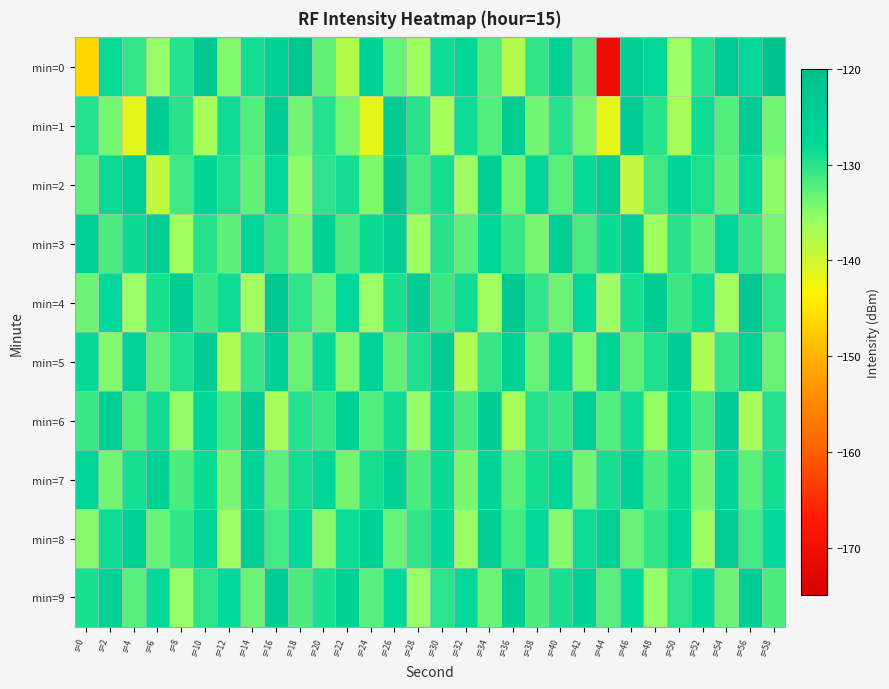

Reading left to right, transcribe all the data shown in this chart.

min=0: s=0=-146.2	s=2=-128.2	s=4=-130.4	s=6=-135.7	s=8=-129.7	s=10=-122.8	s=12=-134.6	s=14=-128.8	s=16=-126.0	s=18=-122.5	s=20=-133.1	s=22=-137.8	s=24=-125.8	s=26=-133.2	s=28=-136.0	s=30=-128.8	s=32=-127.3	s=34=-132.2	s=36=-137.6	s=38=-130.3	s=40=-125.6	s=42=-132.2	s=44=-170.7	s=46=-124.7	s=48=-127.6	s=50=-135.8	s=52=-129.7	s=54=-124.0	s=56=-128.0	s=58=-121.4
min=1: s=0=-129.8	s=2=-133.9	s=4=-141.6	s=6=-124.3	s=8=-130.0	s=10=-136.7	s=12=-128.7	s=14=-132.1	s=16=-124.6	s=18=-133.7	s=20=-129.8	s=22=-133.9	s=24=-141.6	s=26=-124.3	s=28=-130.0	s=30=-136.7	s=32=-128.7	s=34=-132.1	s=36=-124.6	s=38=-133.7	s=40=-129.8	s=42=-133.9	s=44=-141.6	s=46=-124.3	s=48=-130.0	s=50=-136.7	s=52=-128.7	s=54=-132.1	s=56=-124.6	s=58=-133.7
min=2: s=0=-132.5	s=2=-128.3	s=4=-125.1	s=6=-138.7	s=8=-131.2	s=10=-126.8	s=12=-129.4	s=14=-133.0	s=16=-127.6	s=18=-135.2	s=20=-130.1	s=22=-128.9	s=24=-134.5	s=26=-122.3	s=28=-131.7	s=30=-129.0	s=32=-136.3	s=34=-124.8	s=36=-133.6	s=38=-127.1	s=40=-132.5	s=42=-128.3	s=44=-125.1	s=46=-138.7	s=48=-131.2	s=50=-126.8	s=52=-129.4	s=54=-133.0	s=56=-127.6	s=58=-135.2
min=3: s=0=-125.3	s=2=-131.8	s=4=-128.5	s=6=-124.7	s=8=-136.2	s=10=-129.9	s=12=-132.6	s=14=-127.3	s=16=-130.8	s=18=-134.1	s=20=-125.3	s=22=-131.8	s=24=-128.5	s=26=-124.7	s=28=-136.2	s=30=-129.9	s=32=-132.6	s=34=-127.3	s=36=-130.8	s=38=-134.1	s=40=-125.3	s=42=-131.8	s=44=-128.5	s=46=-124.7	s=48=-136.2	s=50=-129.9	s=52=-132.6	s=54=-127.3	s=56=-130.8	s=58=-134.1
min=4: s=0=-133.4	s=2=-127.6	s=4=-135.8	s=6=-129.2	s=8=-124.5	s=10=-131.0	s=12=-128.7	s=14=-136.4	s=16=-122.9	s=18=-130.3	s=20=-133.4	s=22=-127.6	s=24=-135.8	s=26=-129.2	s=28=-124.5	s=30=-131.0	s=32=-128.7	s=34=-136.4	s=36=-122.9	s=38=-130.3	s=40=-133.4	s=42=-127.6	s=44=-135.8	s=46=-129.2	s=48=-124.5	s=50=-131.0	s=52=-128.7	s=54=-136.4	s=56=-122.9	s=58=-130.3
min=5: s=0=-128.1	s=2=-134.6	s=4=-126.3	s=6=-132.8	s=8=-129.5	s=10=-124.2	s=12=-137.1	s=14=-130.7	s=16=-125.9	s=18=-133.3	s=20=-128.1	s=22=-134.6	s=24=-126.3	s=26=-132.8	s=28=-129.5	s=30=-124.2	s=32=-137.1	s=34=-130.7	s=36=-125.9	s=38=-133.3	s=40=-128.1	s=42=-134.6	s=44=-126.3	s=46=-132.8	s=48=-129.5	s=50=-124.2	s=52=-137.1	s=54=-130.7	s=56=-125.9	s=58=-133.3
min=6: s=0=-130.9	s=2=-125.4	s=4=-132.1	s=6=-128.8	s=8=-135.5	s=10=-127.2	s=12=-131.6	s=14=-124.3	s=16=-136.8	s=18=-129.7	s=20=-130.9	s=22=-125.4	s=24=-132.1	s=26=-128.8	s=28=-135.5	s=30=-127.2	s=32=-131.6	s=34=-124.3	s=36=-136.8	s=38=-129.7	s=40=-130.9	s=42=-125.4	s=44=-132.1	s=46=-128.8	s=48=-135.5	s=50=-127.2	s=52=-131.6	s=54=-124.3	s=56=-136.8	s=58=-129.7
min=7: s=0=-127.3	s=2=-133.7	s=4=-129.1	s=6=-125.6	s=8=-131.9	s=10=-128.4	s=12=-134.2	s=14=-126.8	s=16=-132.5	s=18=-129.0	s=20=-127.3	s=22=-133.7	s=24=-129.1	s=26=-125.6	s=28=-131.9	s=30=-128.4	s=32=-134.2	s=34=-126.8	s=36=-132.5	s=38=-129.0	s=40=-127.3	s=42=-133.7	s=44=-129.1	s=46=-125.6	s=48=-131.9	s=50=-128.4	s=52=-134.2	s=54=-126.8	s=56=-132.5	s=58=-129.0
min=8: s=0=-134.8	s=2=-128.6	s=4=-125.9	s=6=-133.2	s=8=-130.4	s=10=-127.1	s=12=-136.0	s=14=-124.7	s=16=-131.3	s=18=-128.0	s=20=-134.8	s=22=-128.6	s=24=-125.9	s=26=-133.2	s=28=-130.4	s=30=-127.1	s=32=-136.0	s=34=-124.7	s=36=-131.3	s=38=-128.0	s=40=-134.8	s=42=-128.6	s=44=-125.9	s=46=-133.2	s=48=-130.4	s=50=-127.1	s=52=-136.0	s=54=-124.7	s=56=-131.3	s=58=-128.0
min=9: s=0=-129.2	s=2=-125.7	s=4=-132.4	s=6=-128.0	s=8=-135.6	s=10=-130.1	s=12=-127.8	s=14=-133.4	s=16=-124.5	s=18=-131.9	s=20=-129.2	s=22=-125.7	s=24=-132.4	s=26=-128.0	s=28=-135.6	s=30=-130.1	s=32=-127.8	s=34=-133.4	s=36=-124.5	s=38=-131.9	s=40=-129.2	s=42=-125.7	s=44=-132.4	s=46=-128.0	s=48=-135.6	s=50=-130.1	s=52=-127.8	s=54=-133.4	s=56=-124.5	s=58=-131.9